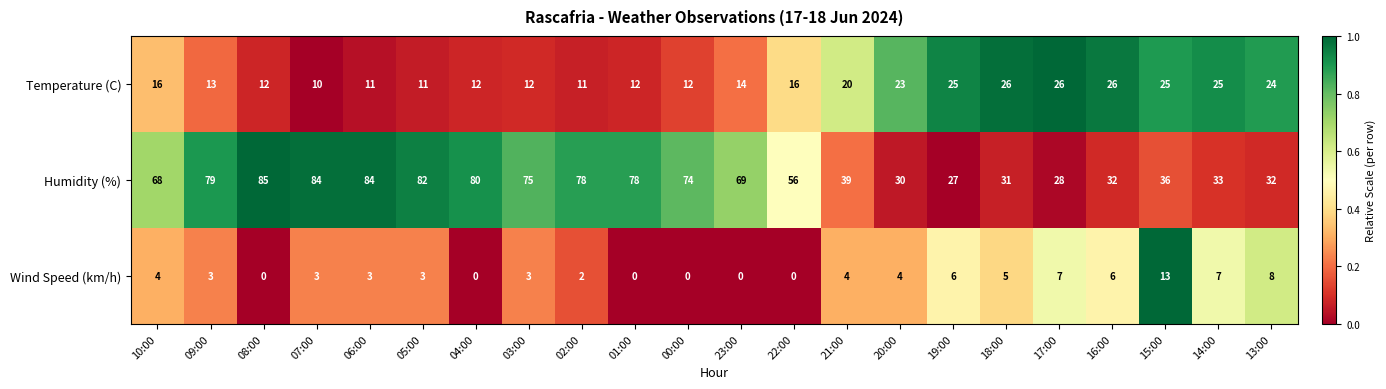

The Humidity (%) series shows 45 at 20:00. True or false?

False